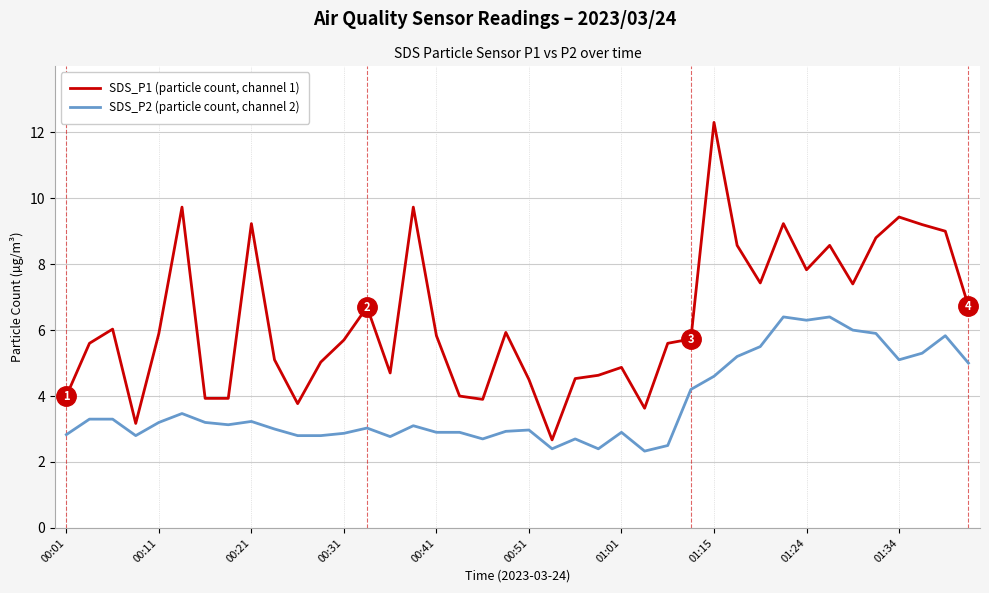

What is the highest value of the SDS_P2 (particle count, channel 2) series?

6.4